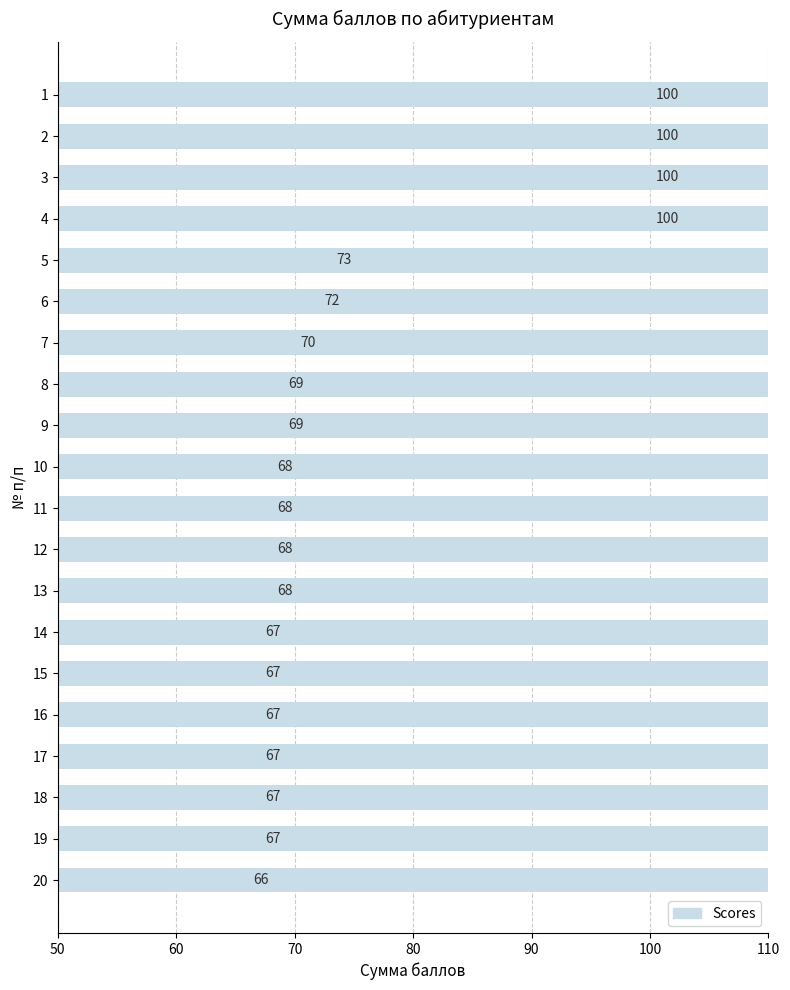

How many data points are less than 68?

7